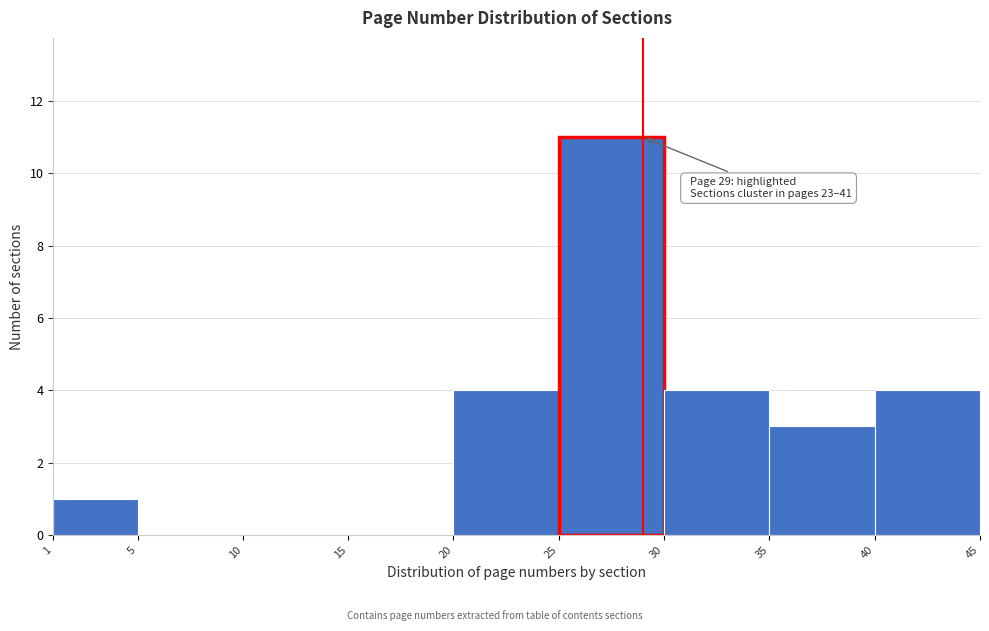

Which range on the x-axis has the tallest bar?

25 to 30